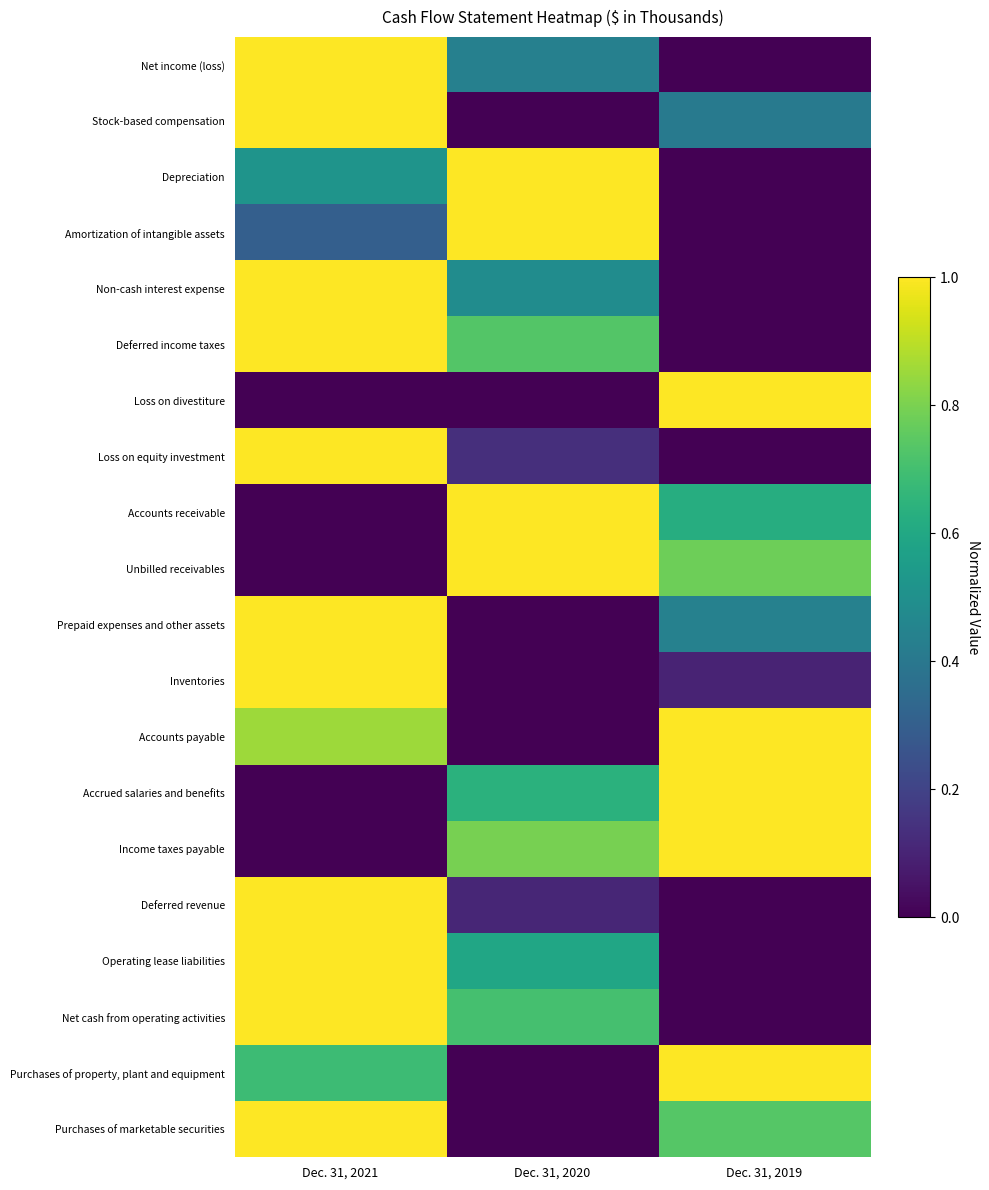

What is the difference between the highest and lowest values at Dec. 31, 2021?

1.0